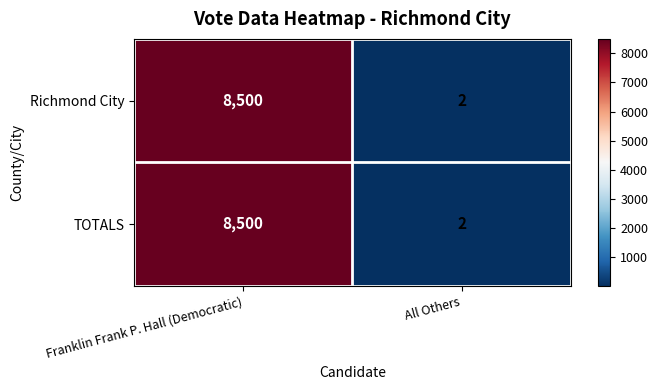

What is the difference between the TOTALS values at Franklin Frank P. Hall (Democratic) and All Others?

8498